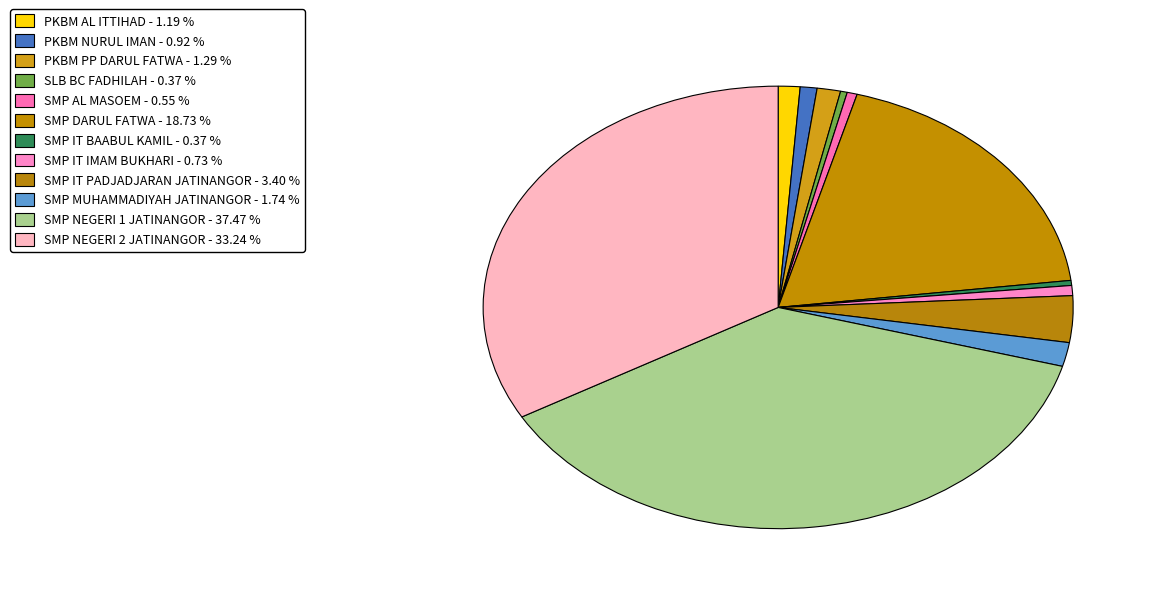

To the nearest percent, what is the difference between the largest and smallest slice percentages?

37%